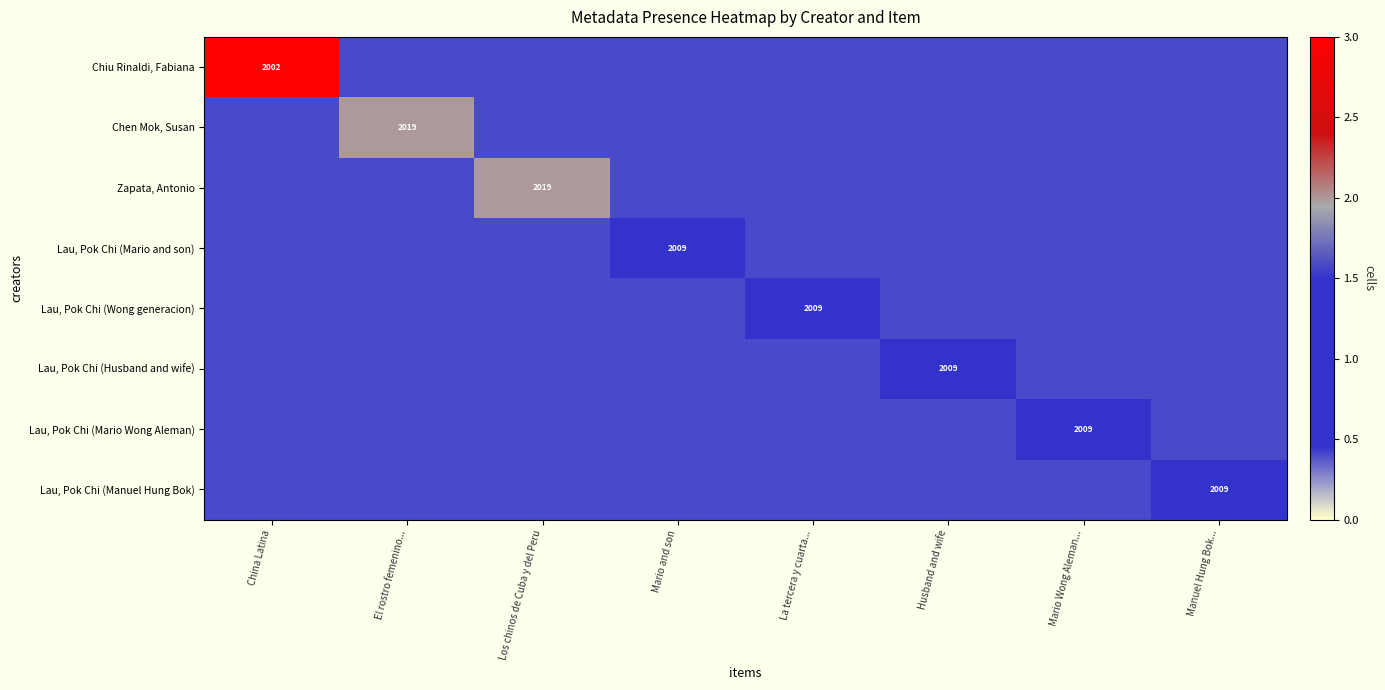

What is the minimum value shown in the chart?

0.4